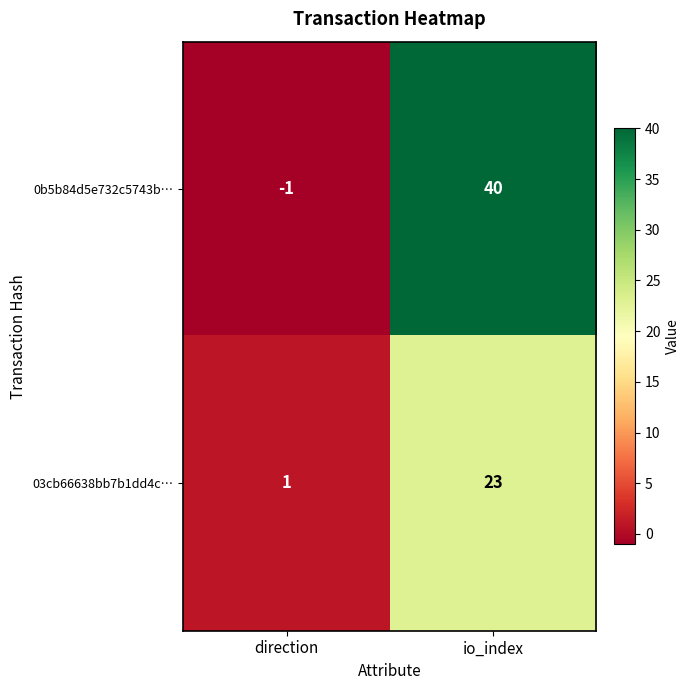

Rank the categories by 03cb66638bb7b1dd4c… value from highest to lowest.

io_index, direction